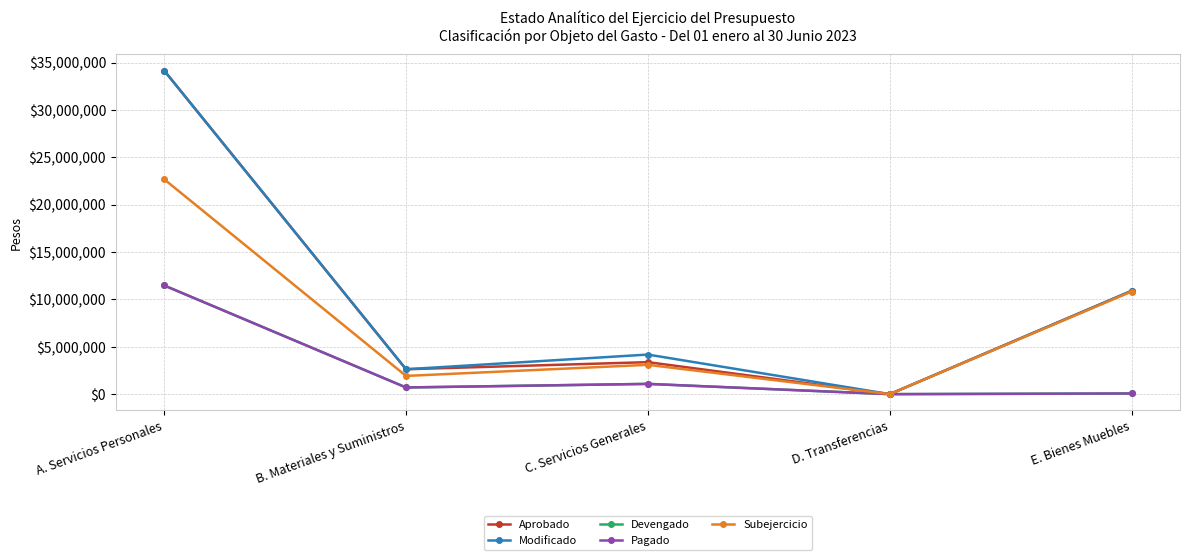

What is the label of the 4th point from the right?

B. Materiales y Suministros